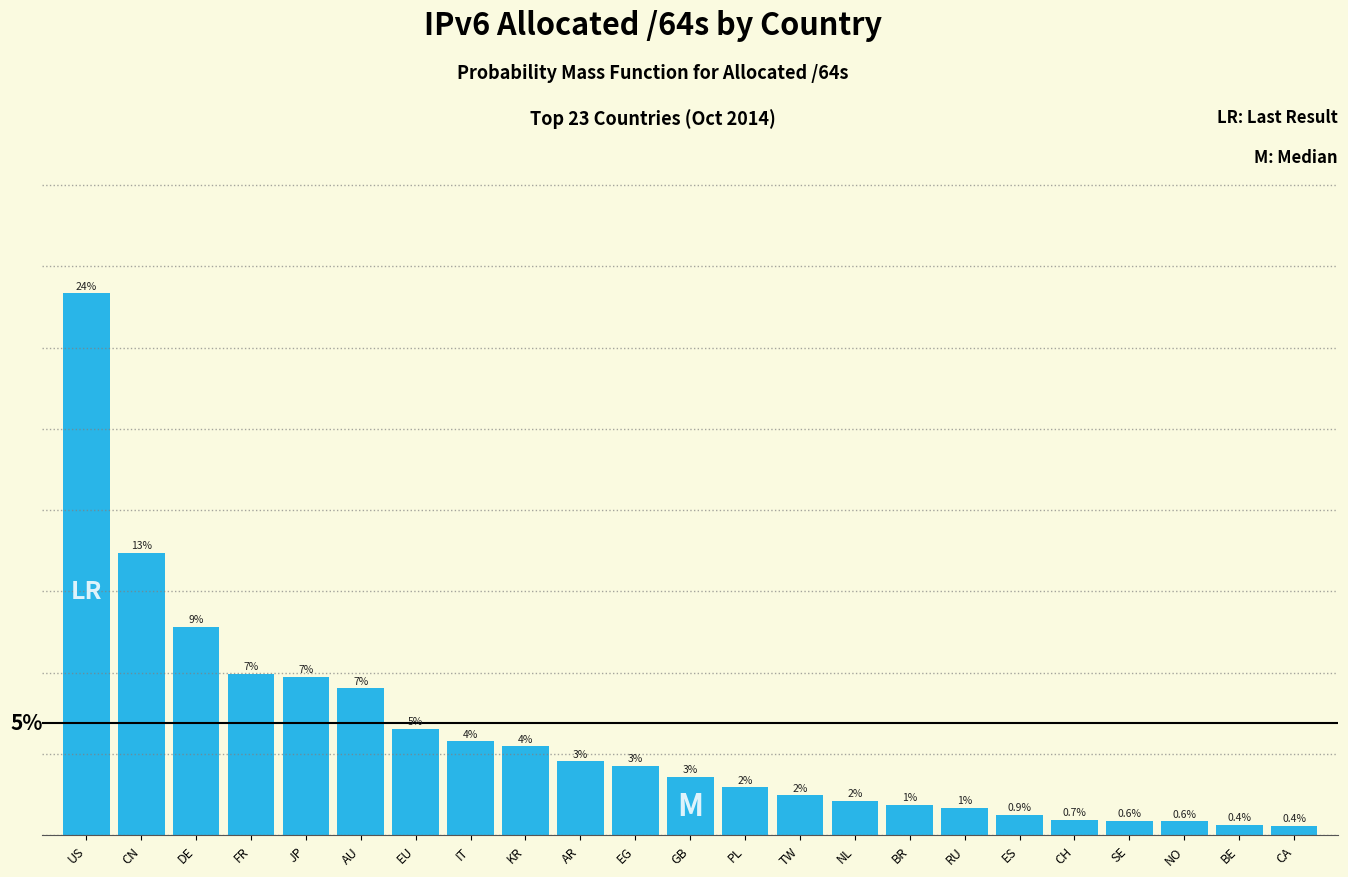

Does the chart contain any negative values?

No